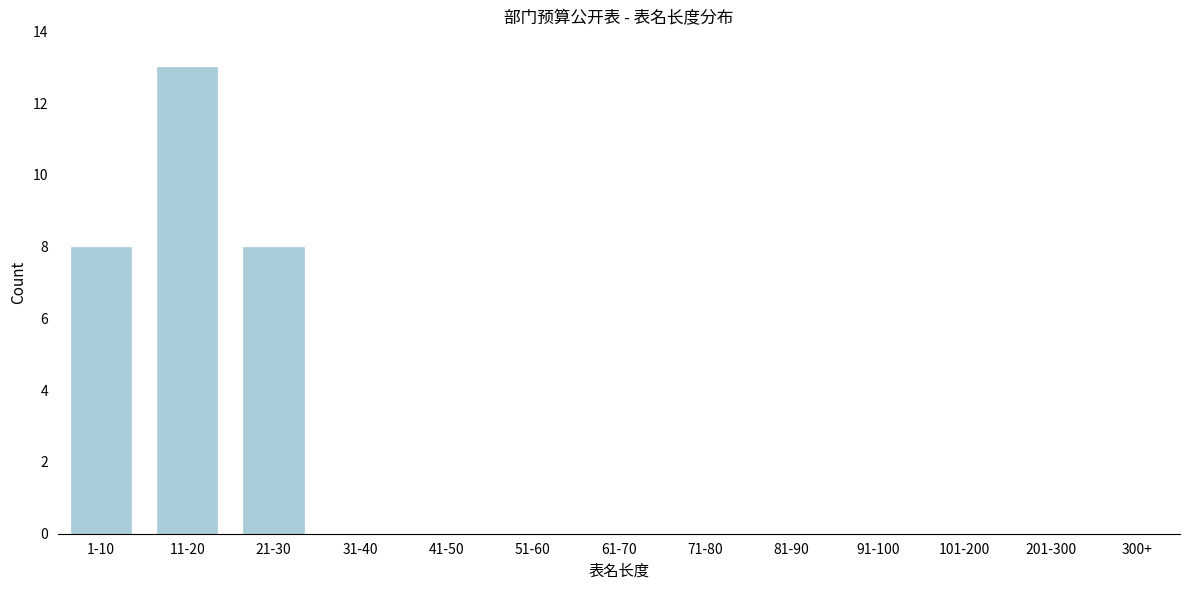

Reading right to left, what are all the values shown in this chart?

300+=0	201-300=0	101-200=0	91-100=0	81-90=0	71-80=0	61-70=0	51-60=0	41-50=0	31-40=0	21-30=8	11-20=13	1-10=8